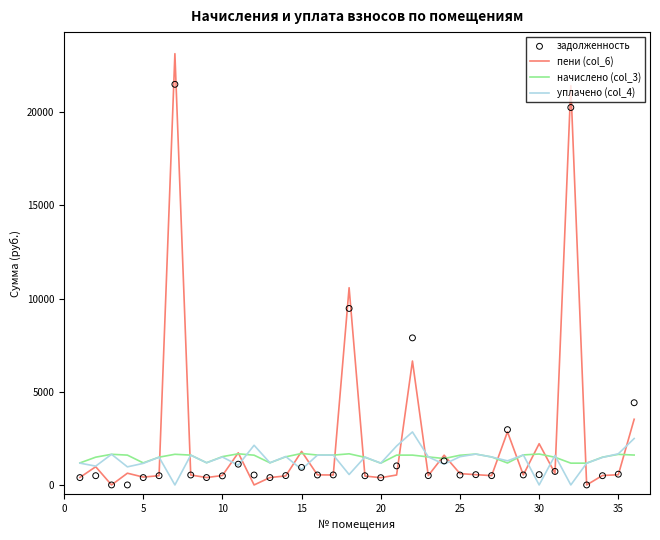

What is the maximum value for пени (col_6)?

23133.0